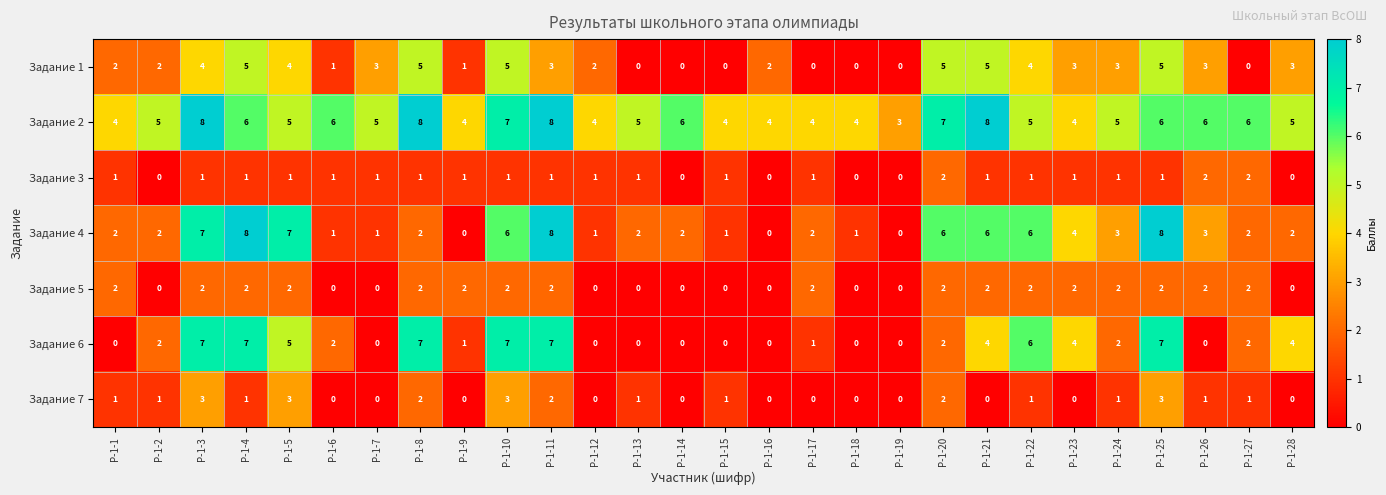

What is the greatest value displayed?

8